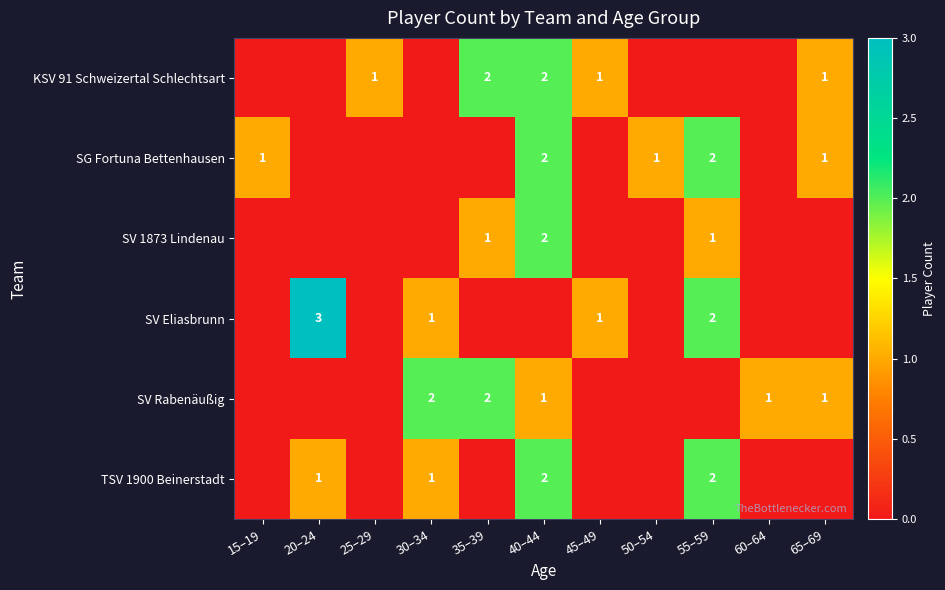

The SV Rabenäußig series shows 1 at 40–44. True or false?

True